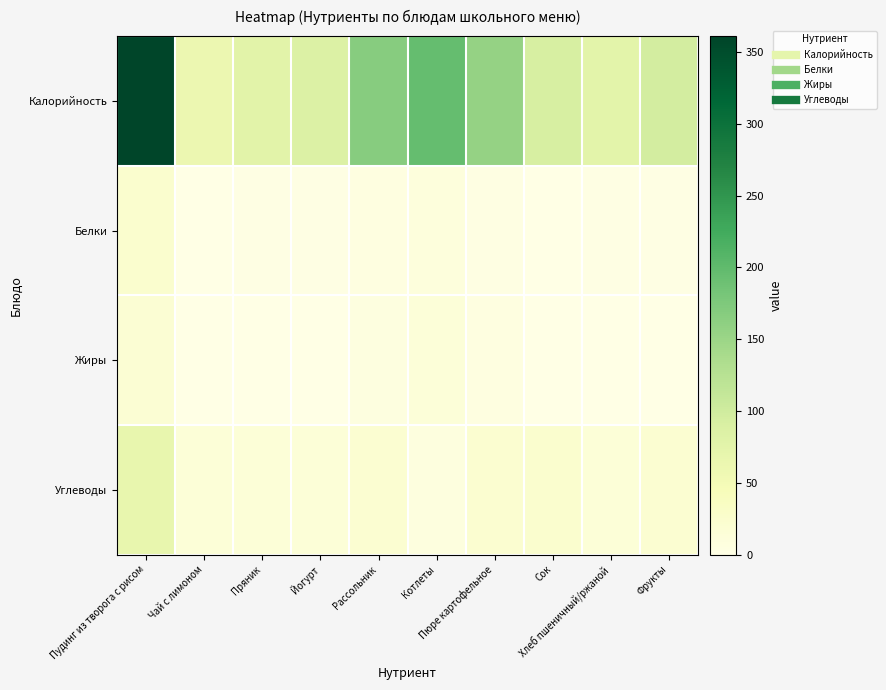

Rank the series by their maximum value, from lowest to highest.

Жиры, Белки, Углеводы, Калорийность